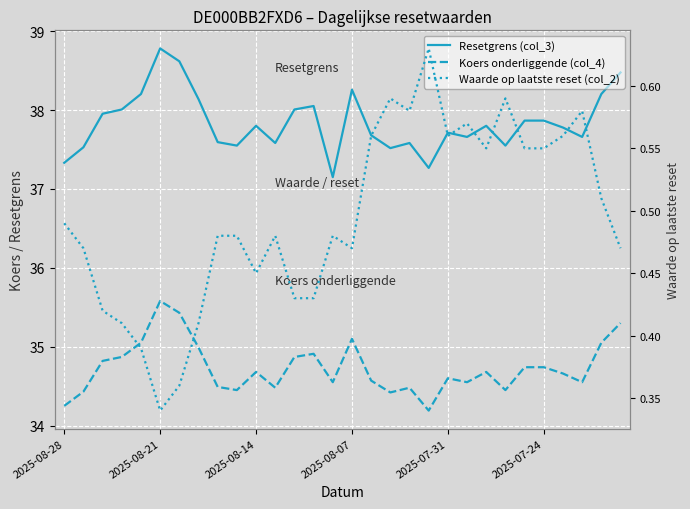

True or false: Koers onderliggende (col_4) has more than 1 interior local peaks.

True